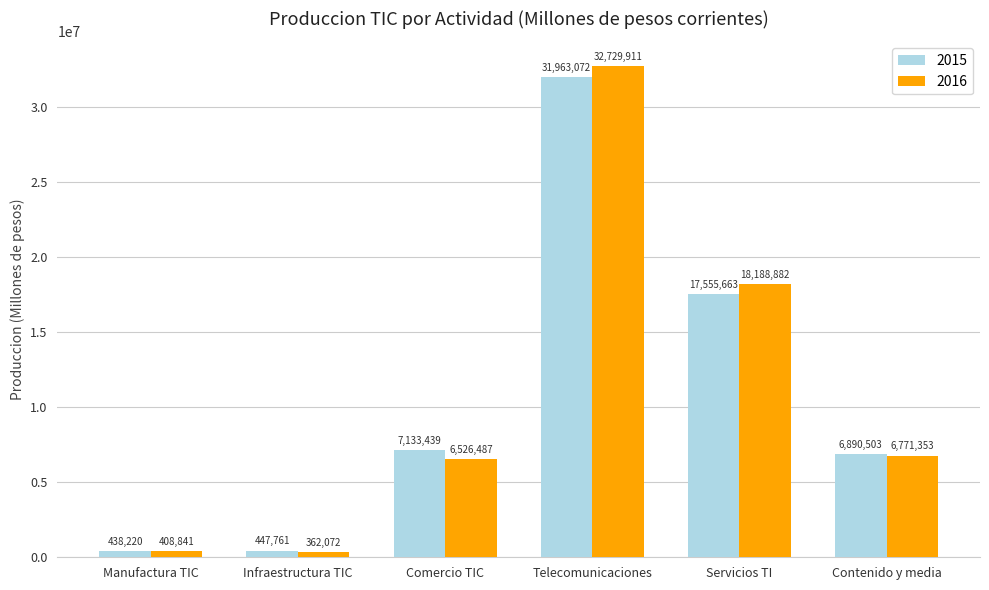

What is the label of the 4th bar from the right?

Comercio TIC